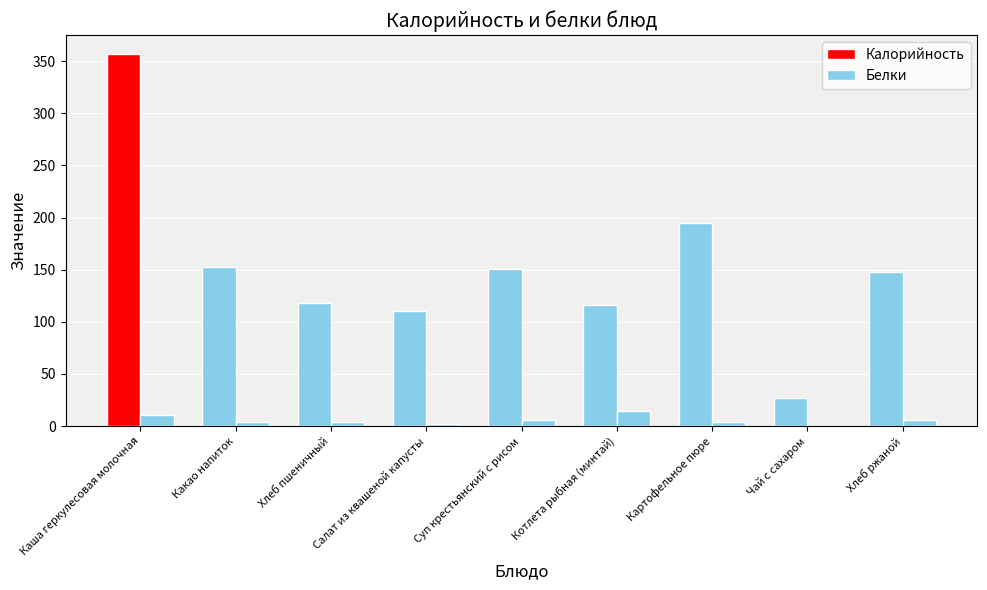

Reading left to right, transcribe all the data shown in this chart.

Калорийность: Каша геркулесовая молочная=357.1	Какао напиток=153.0	Хлеб пшеничный=118.0	Салат из квашеной капусты=110.6	Суп крестьянский с рисом=150.9	Котлета рыбная (минтай)=115.9	Картофельное пюре=194.4	Чай с сахаром=26.8	Хлеб ржаной=148.2
Белки: Каша геркулесовая молочная=10.7	Какао напиток=3.6	Хлеб пшеничный=4.0	Салат из квашеной капусты=1.6	Суп крестьянский с рисом=6.2	Котлета рыбная (минтай)=14.1	Картофельное пюре=4.1	Чай с сахаром=0.2	Хлеб ржаной=5.4